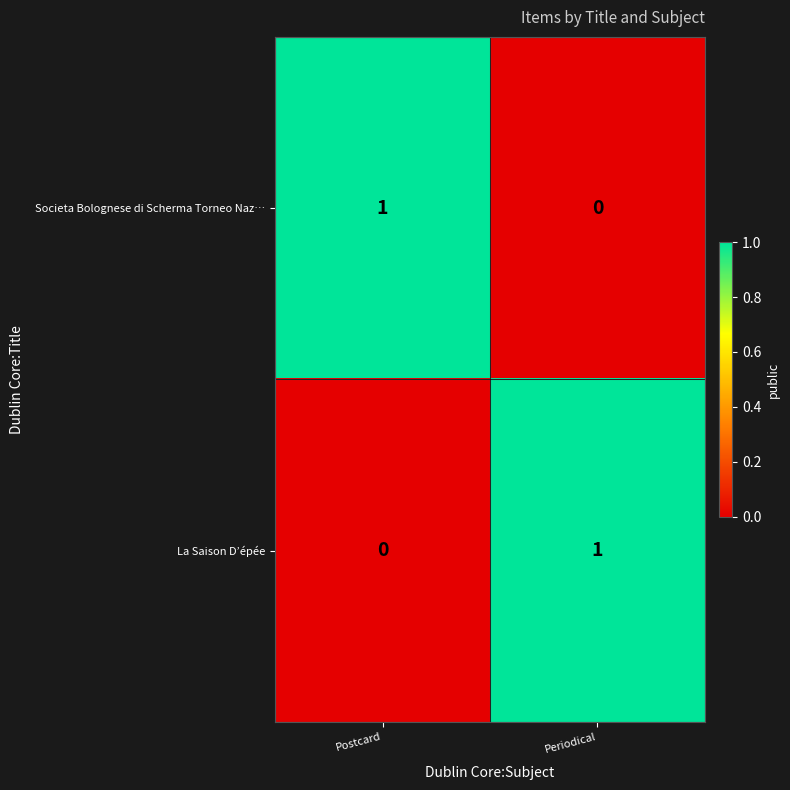

True or false: Societa Bolognese di Scherma Torneo Naz… has a value of 0 at Postcard.

False